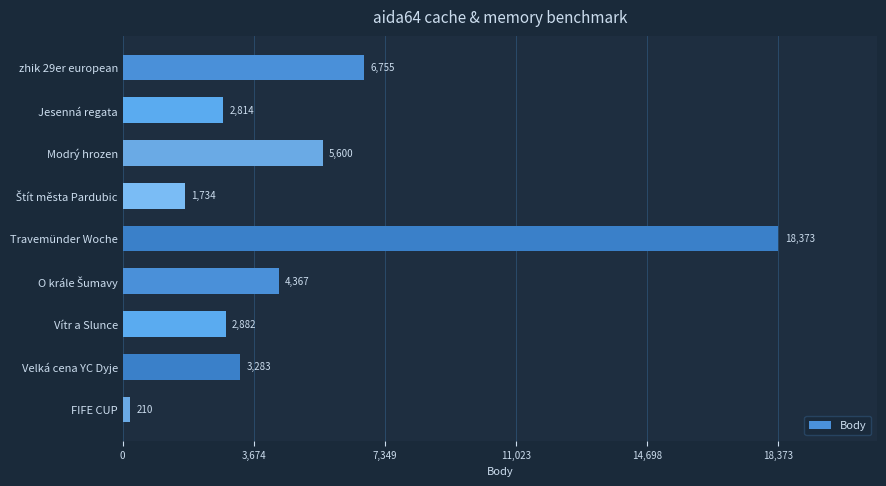

How many data points are less than 3283?

4